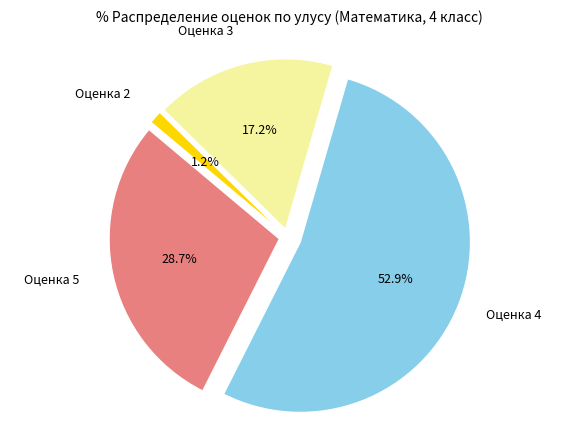

To the nearest percent, what is the difference between the Оценка 2 and Оценка 3 slice percentages?

16%